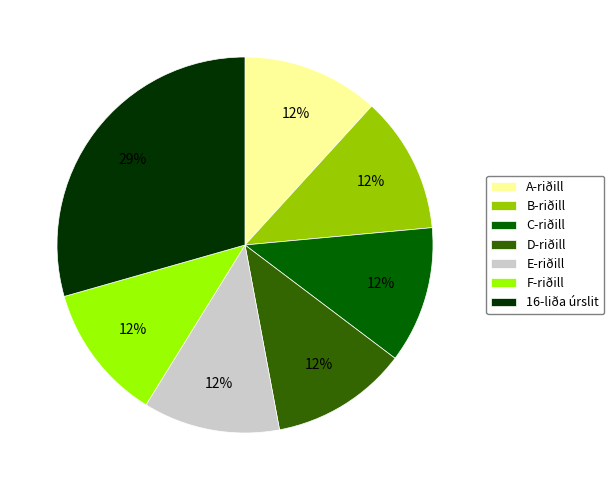

Is the sum of 16-liða úrslit and E-riðill greater than half?

No